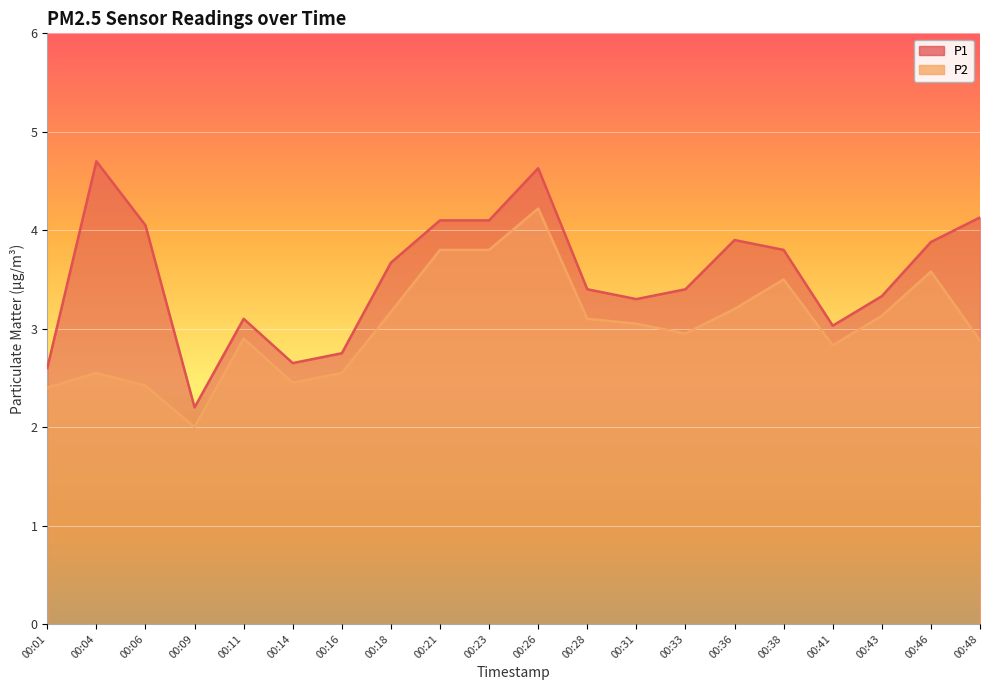

What are all the series names shown in the legend?

P1, P2